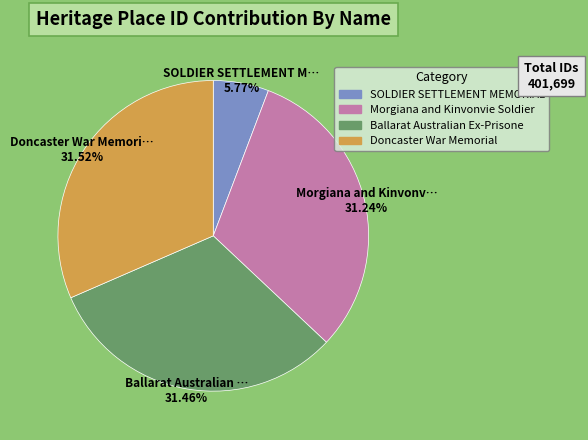

Is there any slice that represents more than half of the pie?

No